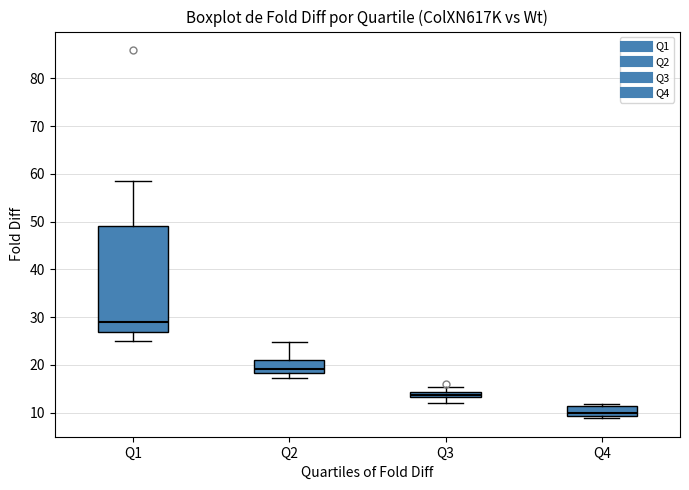

Which box is the tallest, from its lower edge to its upper edge?

Q1